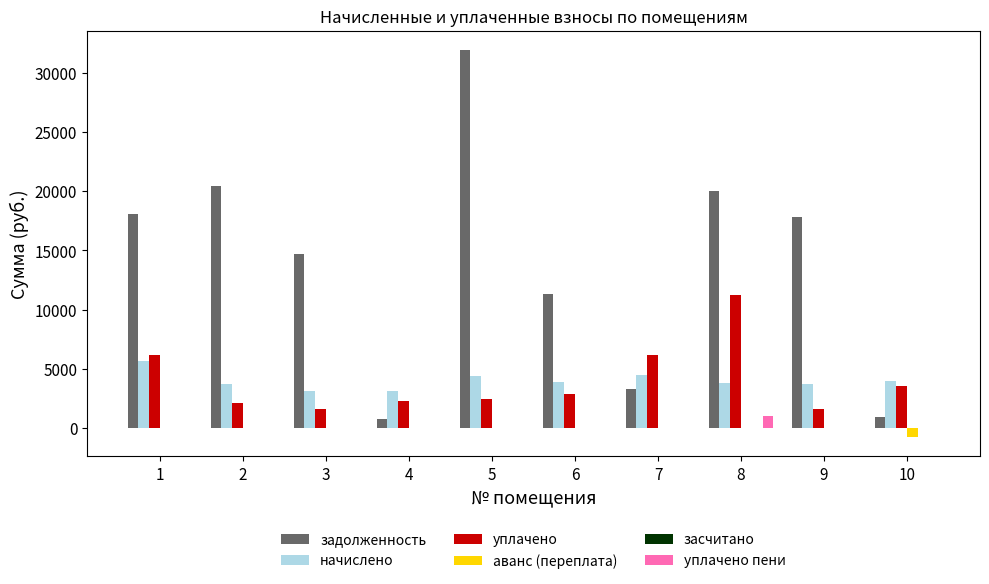

Is the value of аванс (переплата) at 10 greater than the value of задолженность at 10?

No